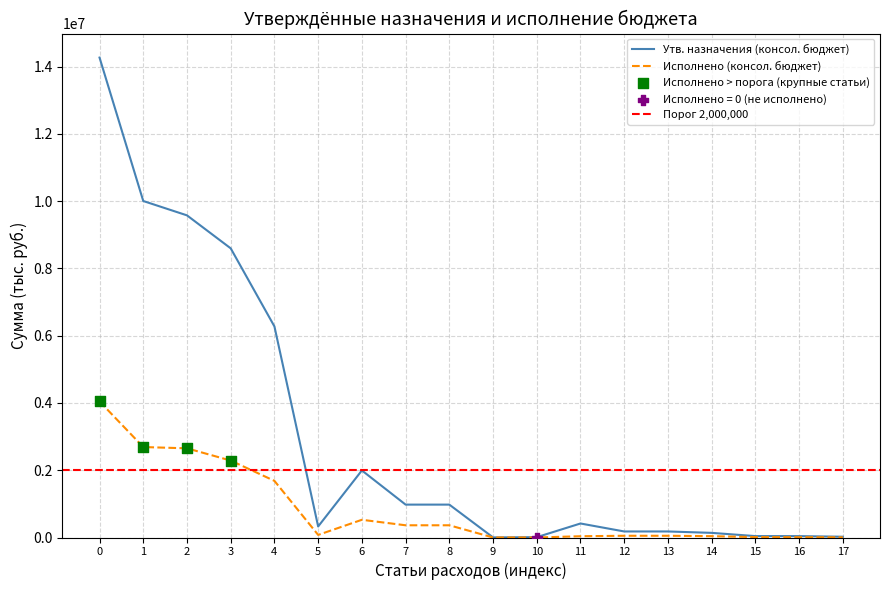

True or false: Исполнено (консол. бюджет) has a value of 4046380.5 at 0.

True